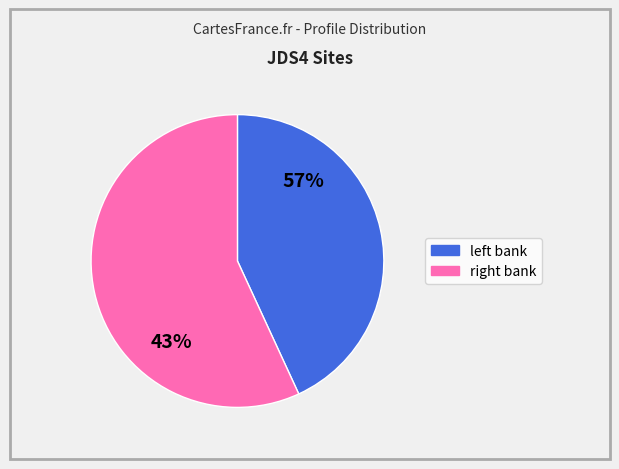

Which has a higher value, L or R?

R